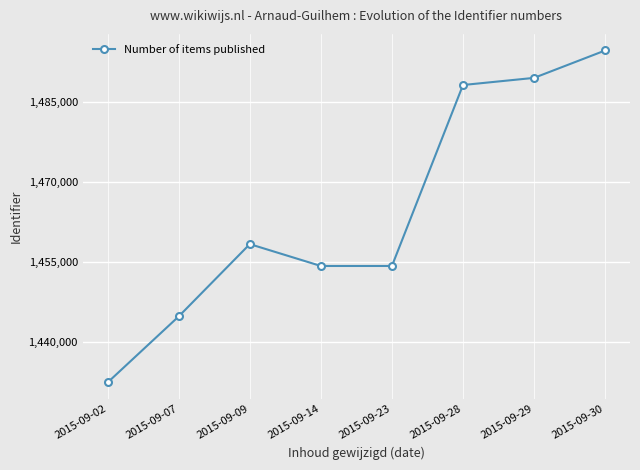

Which category has the lowest value across all series?

2015-09-02